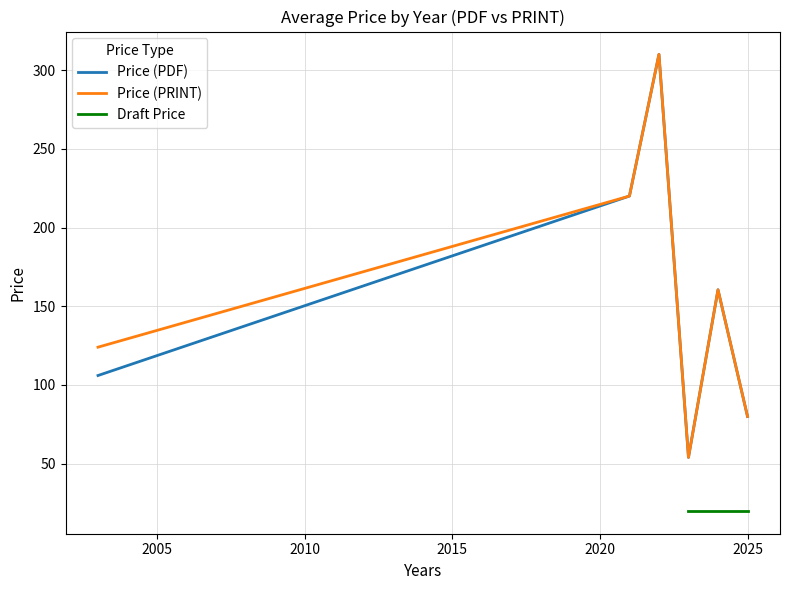

What is the lowest value of the Price (PRINT) series?

54.0